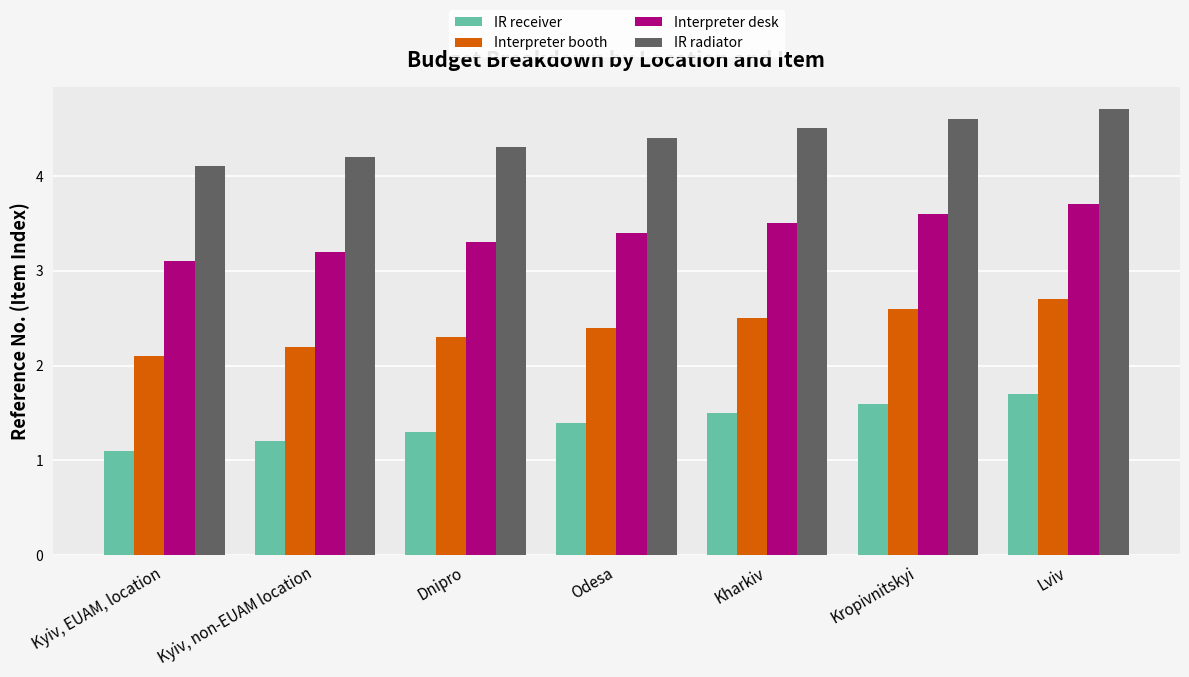

What is the sum of all Interpreter booth values?

16.8